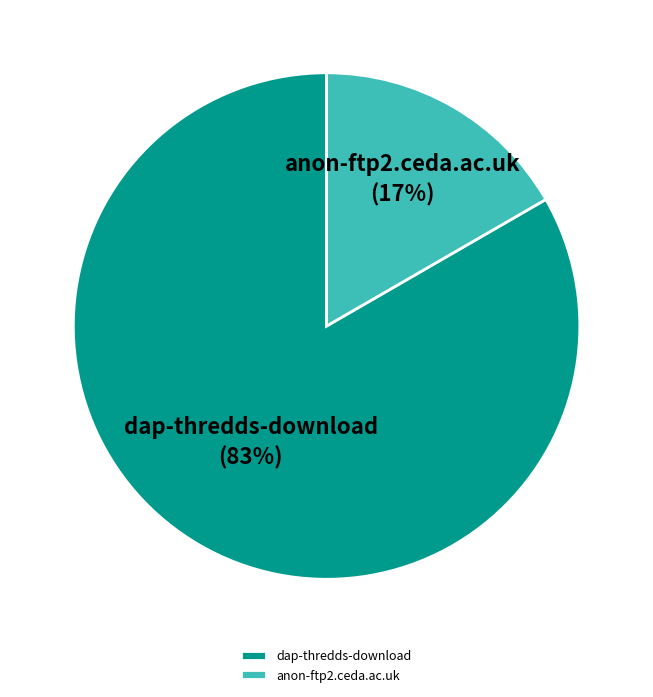

Is dap-thredds-download the majority of the pie?

Yes